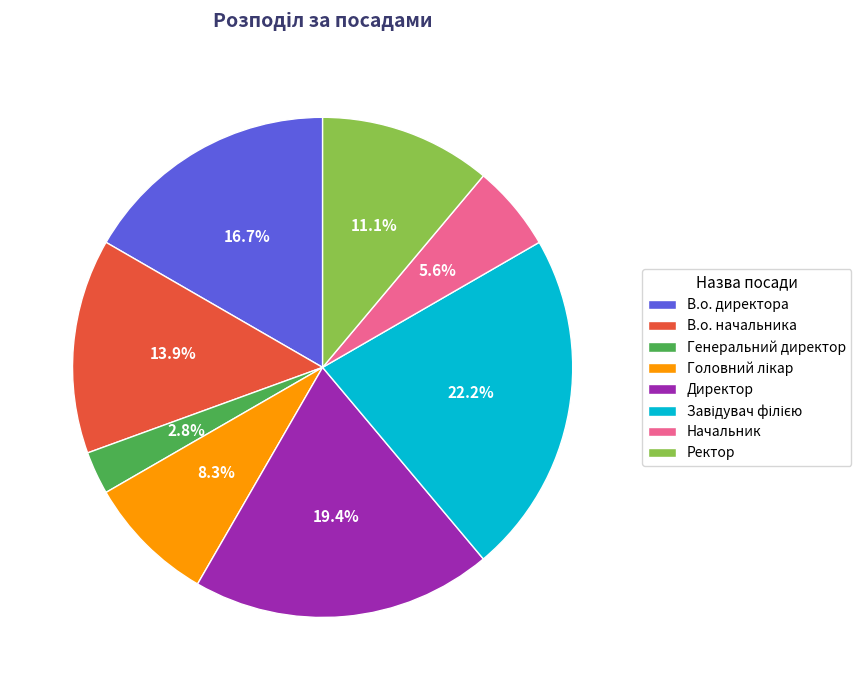

Do Начальник and В.о. начальника together represent more than half of the pie?

No